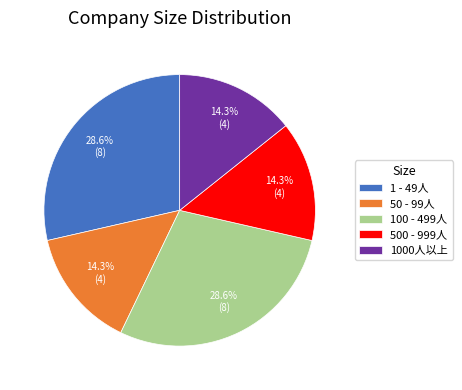

The 500 - 999人 slice represents 14% of the pie. True or false?

True